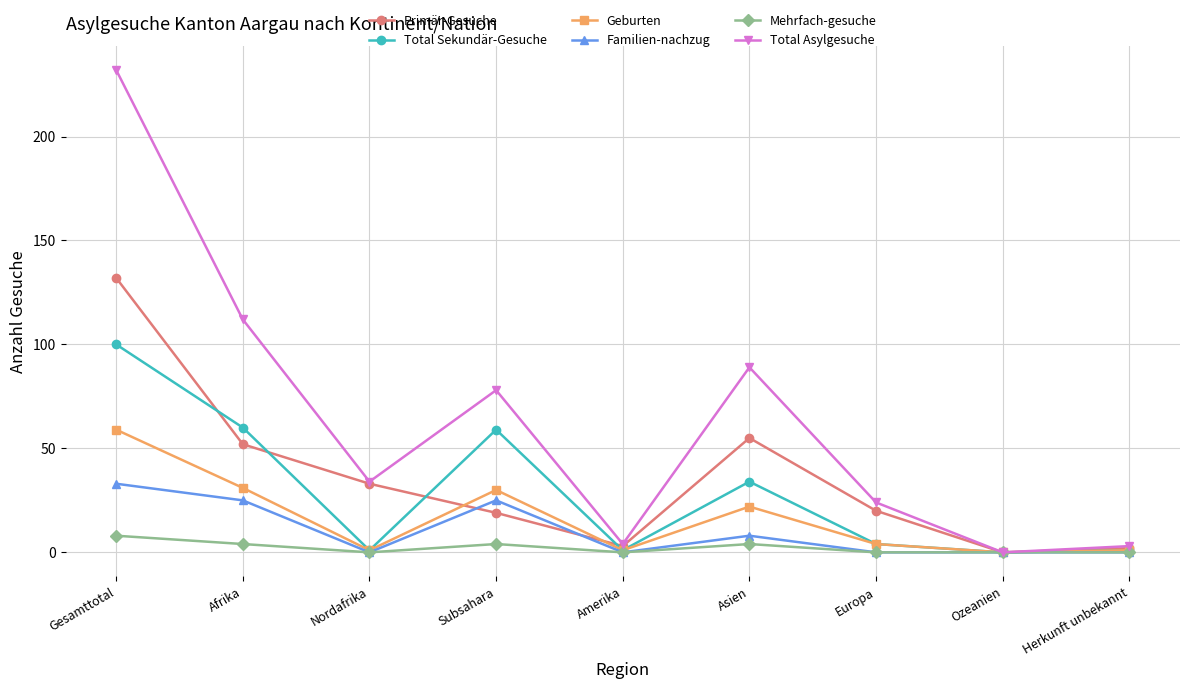

What position from the left is Subsahara?

4